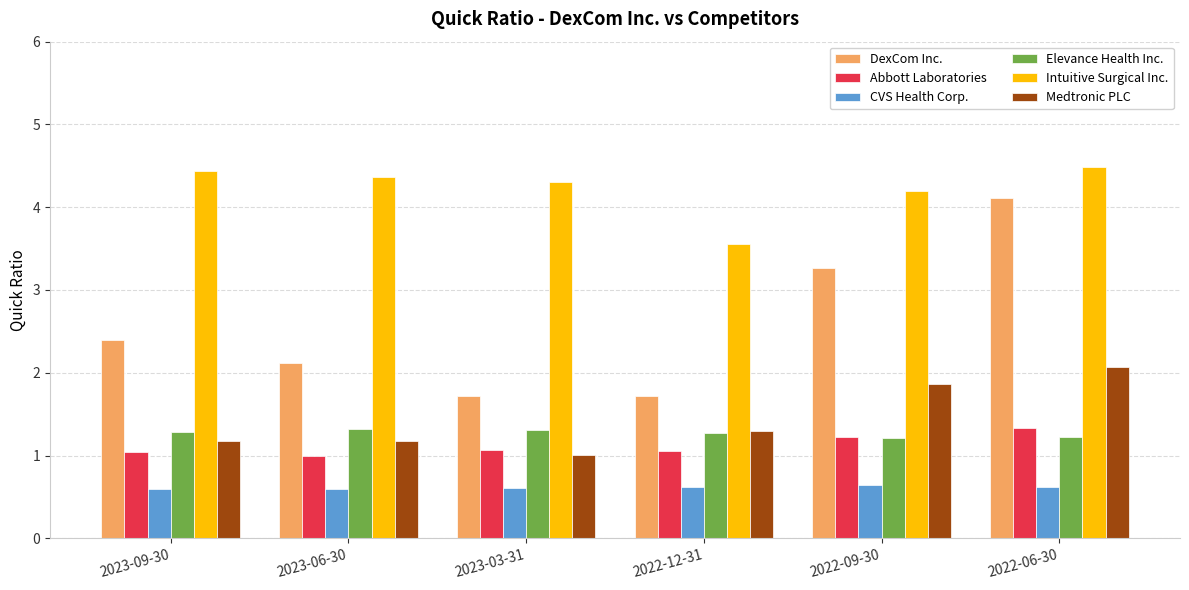

What is the smallest value displayed?

0.6